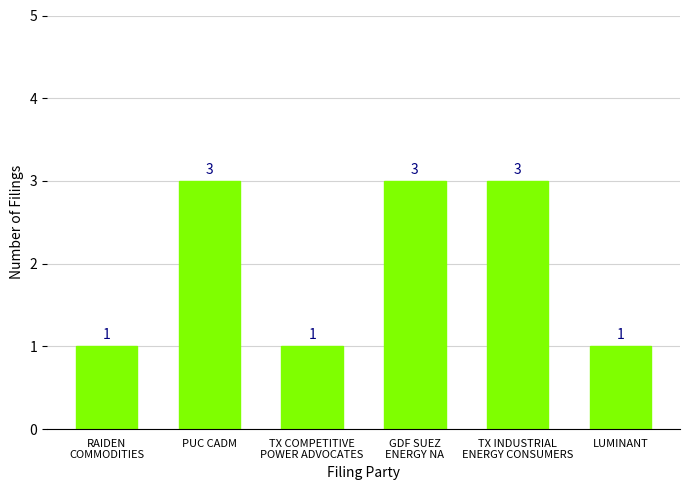

How many distinct data groups are displayed?

1